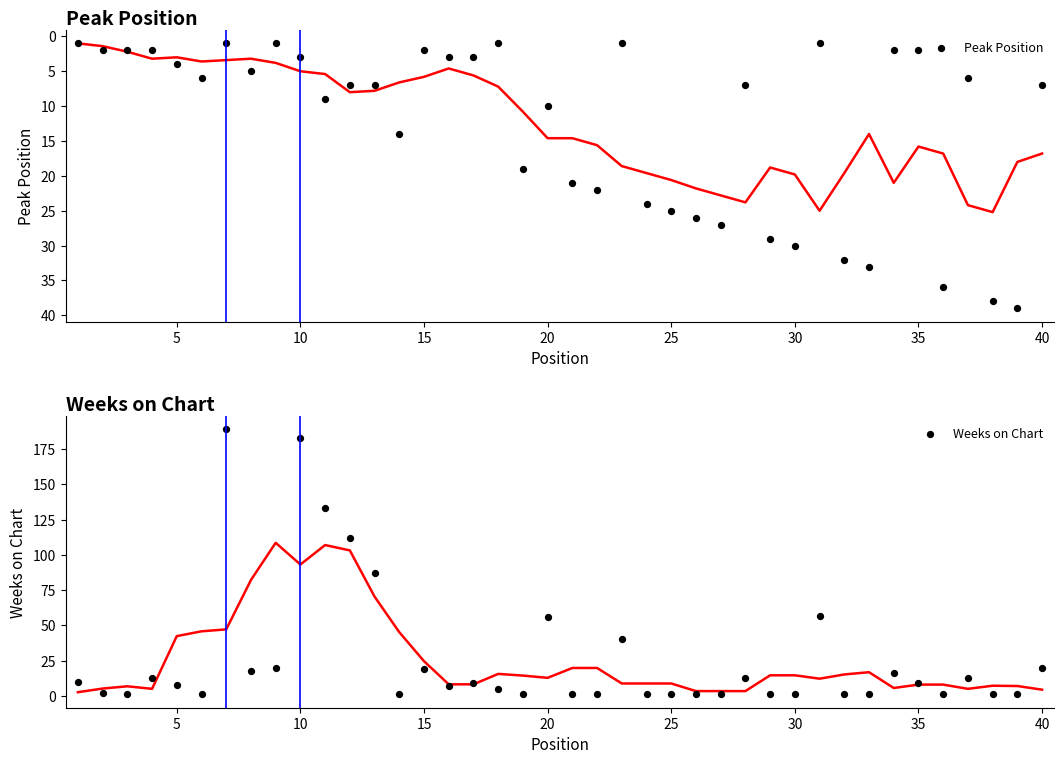

Which series has the largest Y range (max minus min)?

Weeks on Chart